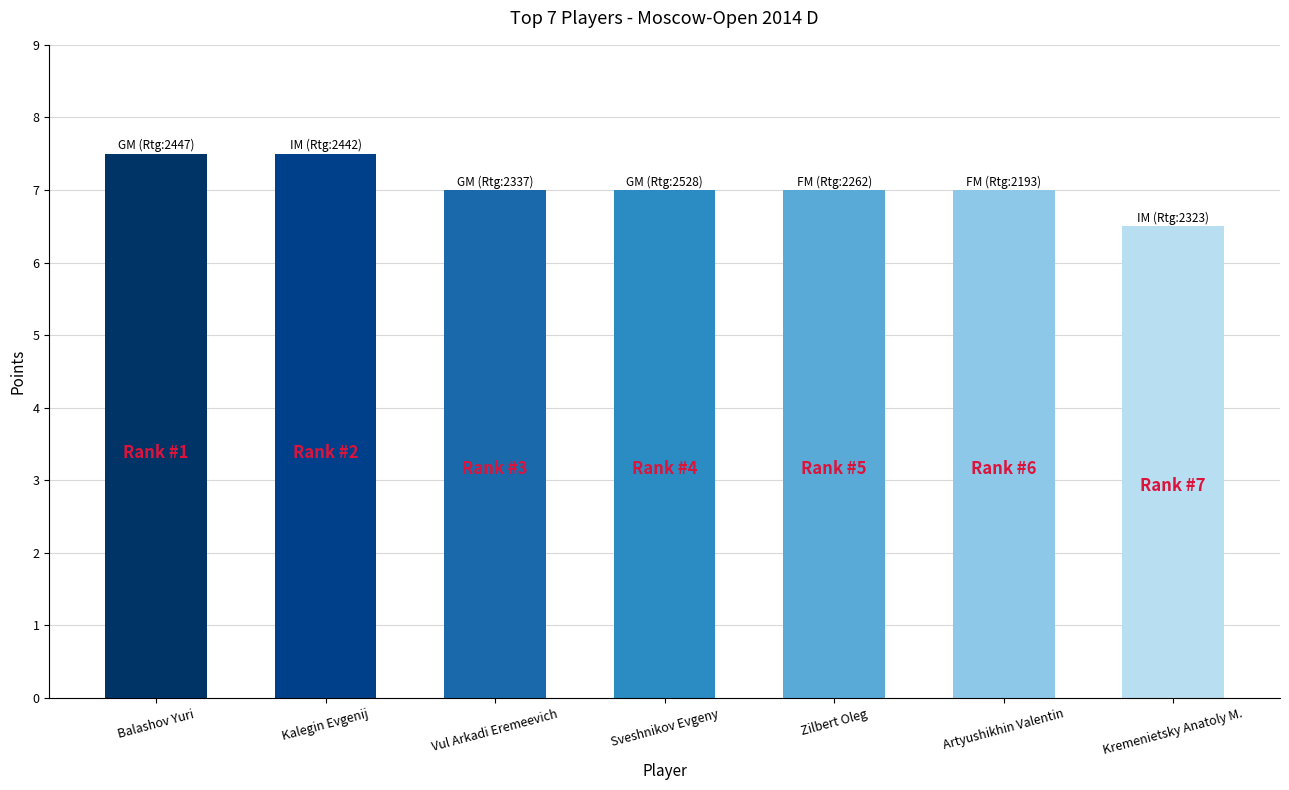

What is the difference between the second highest and second lowest values?

0.5